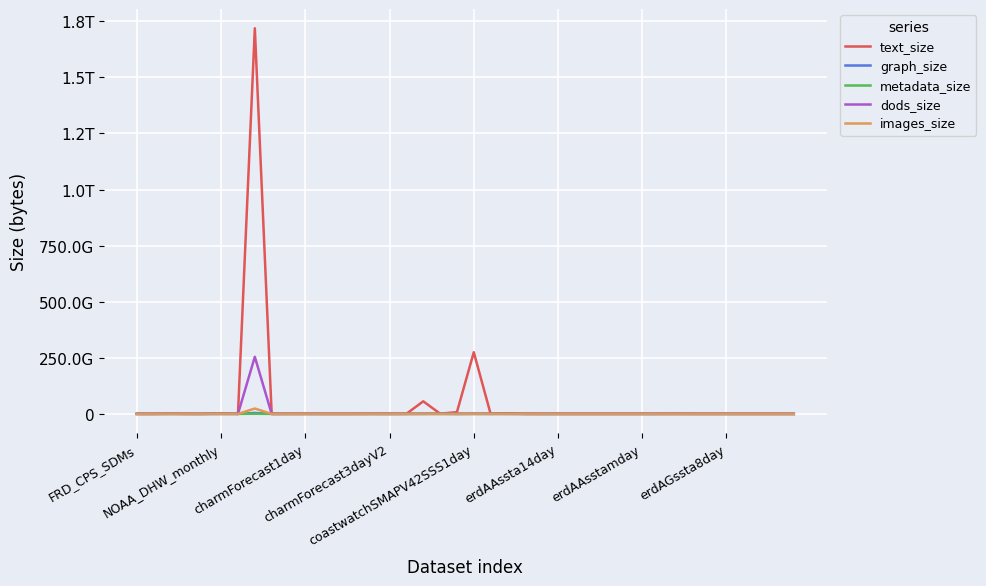

What are all the series names shown in the legend?

text_size, graph_size, metadata_size, dods_size, images_size